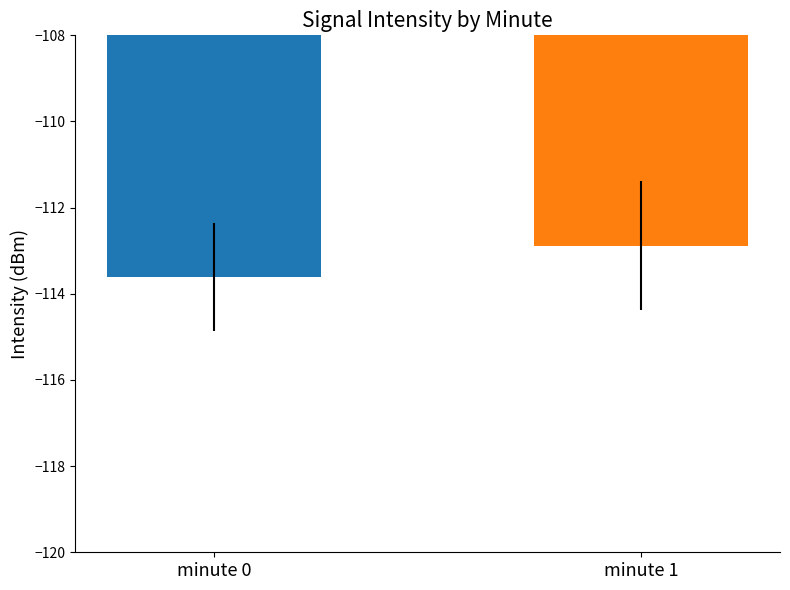

Reading left to right, transcribe all the data shown in this chart.

-113.6	-112.9